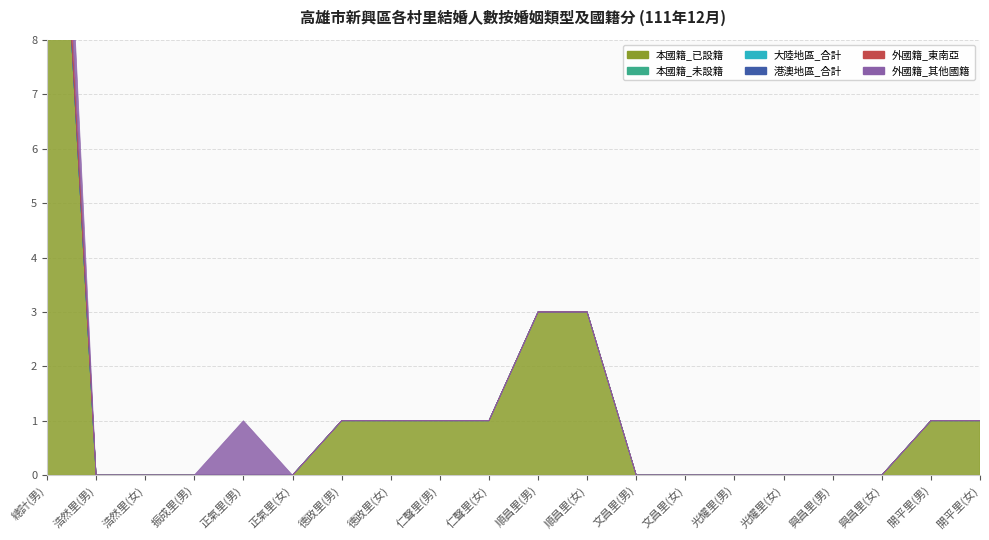

What position from the right is 文昌里(女)?

7